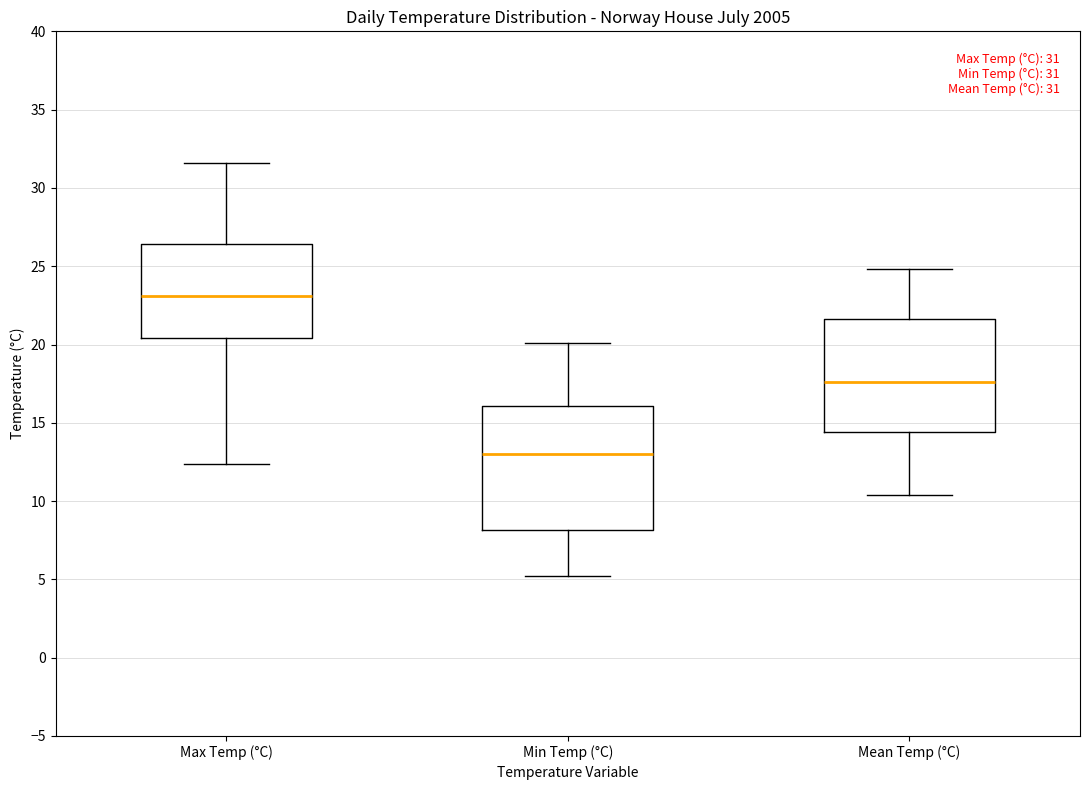

Which box's median line is the highest?

Max Temp (°C)